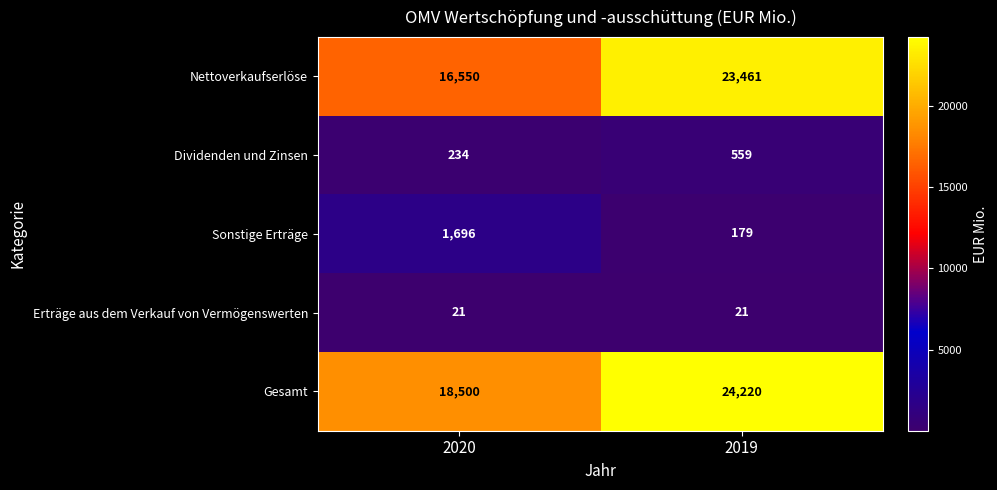

Reading left to right, list all the values displayed in this chart.

Nettoverkaufserlöse: 16550	23461
Dividenden und Zinsen: 234	559
Sonstige Erträge: 1696	179
Erträge aus dem Verkauf von Vermögenswerten: 21	21
Gesamt: 18500	24220